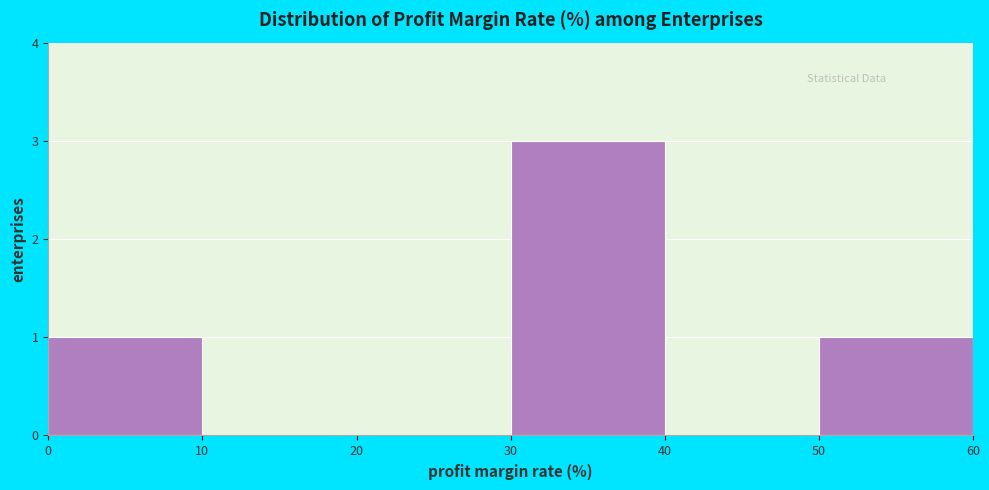

Reading left to right, list every bar in this chart as the range it spans on the x-axis followed by its height. The values are not printed on the chart, so give them approximately, as read against the axis.

0 to 10: 1
10 to 20: 0
20 to 30: 0
30 to 40: 3
40 to 50: 0
50 to 60: 1